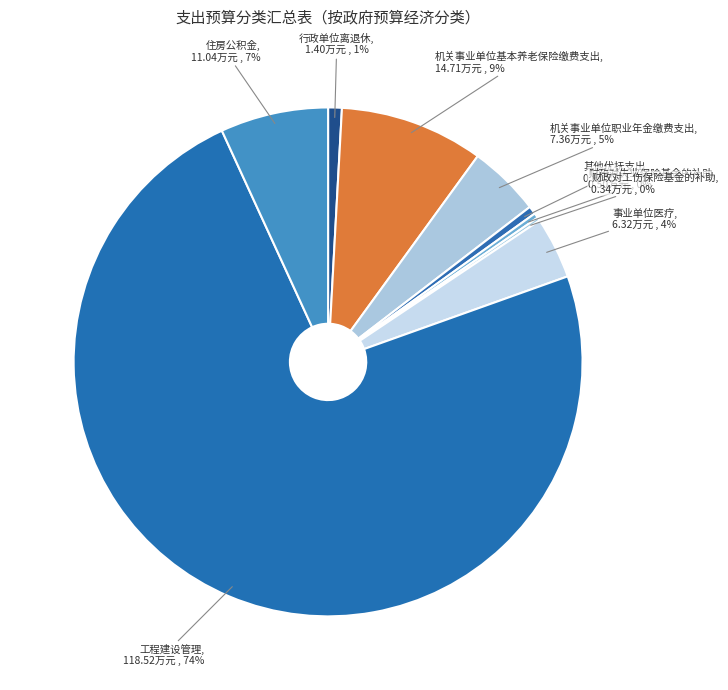

Which has a higher value, 机关事业单位职业年金缴费支出 or 住房公积金?

住房公积金